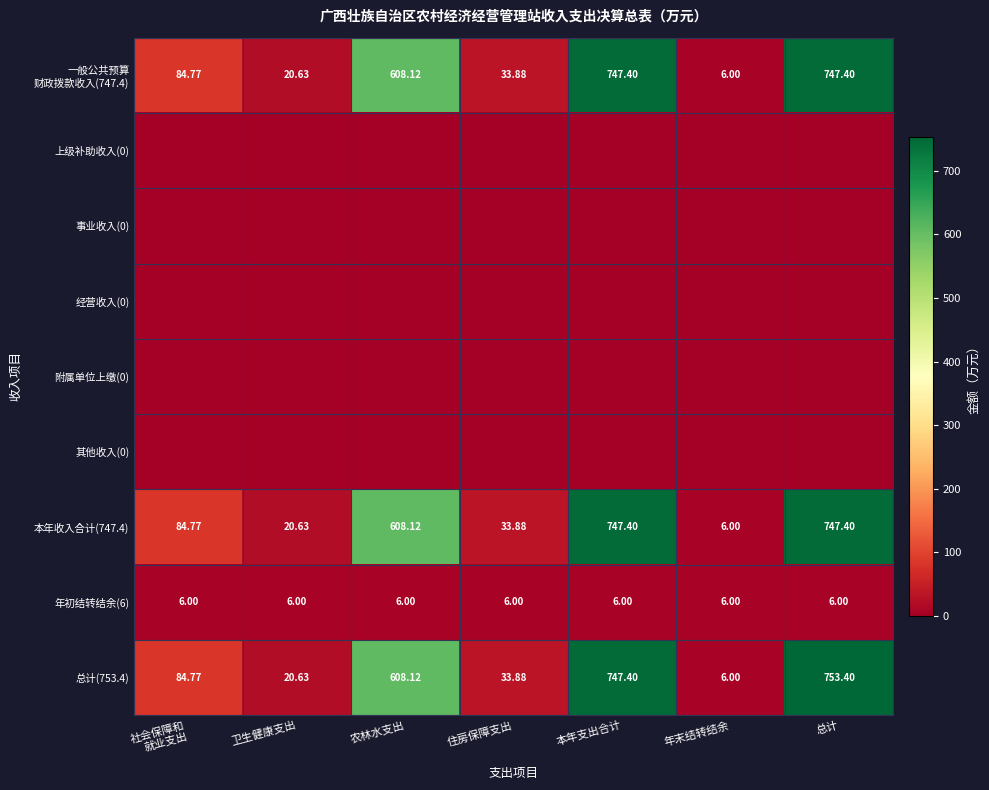

Rank the series by their maximum value, from lowest to highest.

上级补助收入(0), 事业收入(0), 经营收入(0), 附属单位上缴(0), 其他收入(0), 年初结转结余(6), 一般公共预算 财政拨款收入(747.4), 本年收入合计(747.4), 总计(753.4)